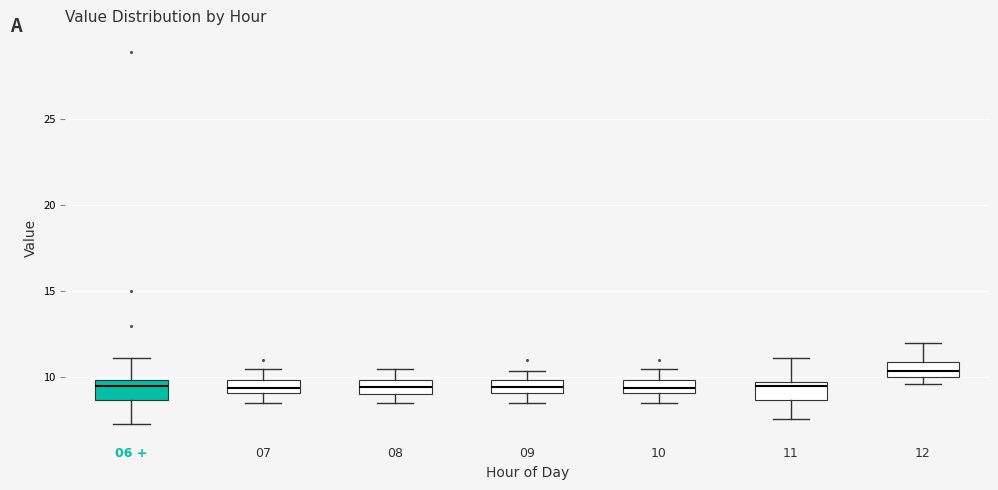

Where is the upper edge of the box for 10 on the y-axis? The values are not printed on the chart, so give them approximately, as read against the axis.

10.0